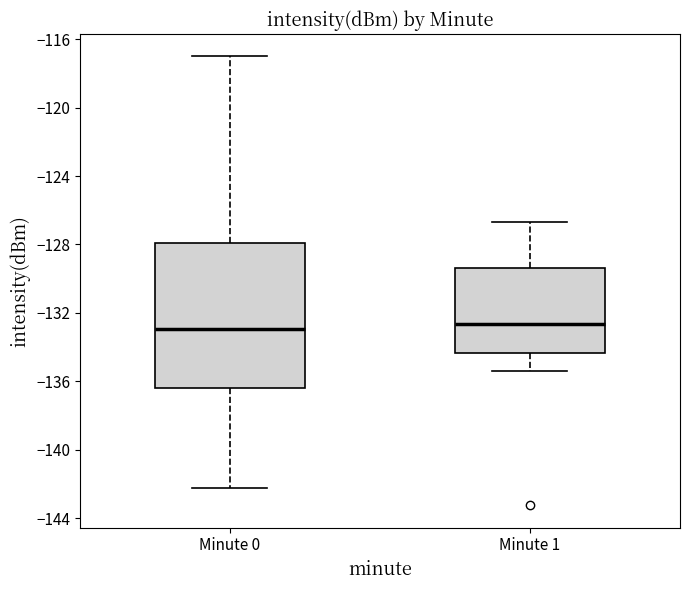

Reading left to right, read every box against the y-axis: the position of its median line, the range the box covers, and the ends of its whiskers. The values are not printed on the chart, so give them approximately, as read against the axis.

Minute 0: median -133.0, box -136.5 to -128.0, whiskers -142.0 to -117.0
Minute 1: median -132.5, box -134.5 to -129.5, whiskers -135.5 to -126.5